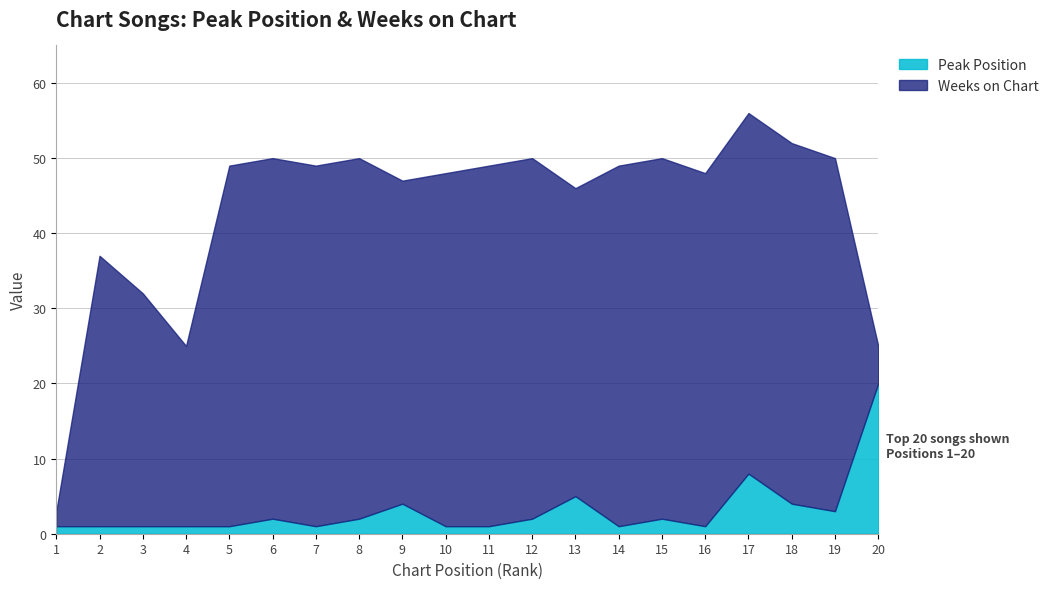

Which series ends up on top after the final intersection of Peak Position and Weeks on Chart?

Peak Position